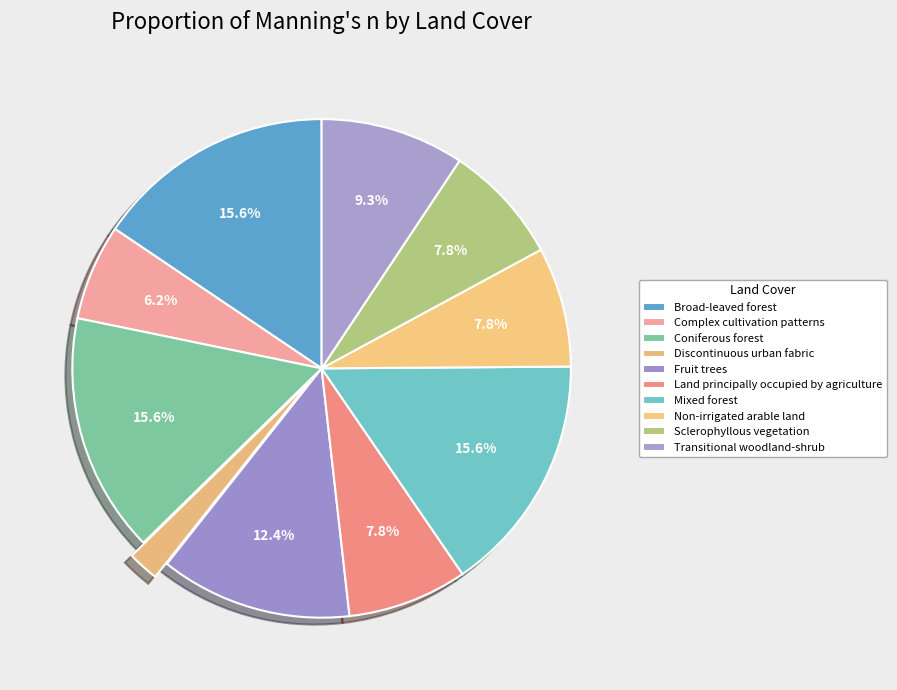

Which category has the biggest portion of the pie?

Broad-leaved forest